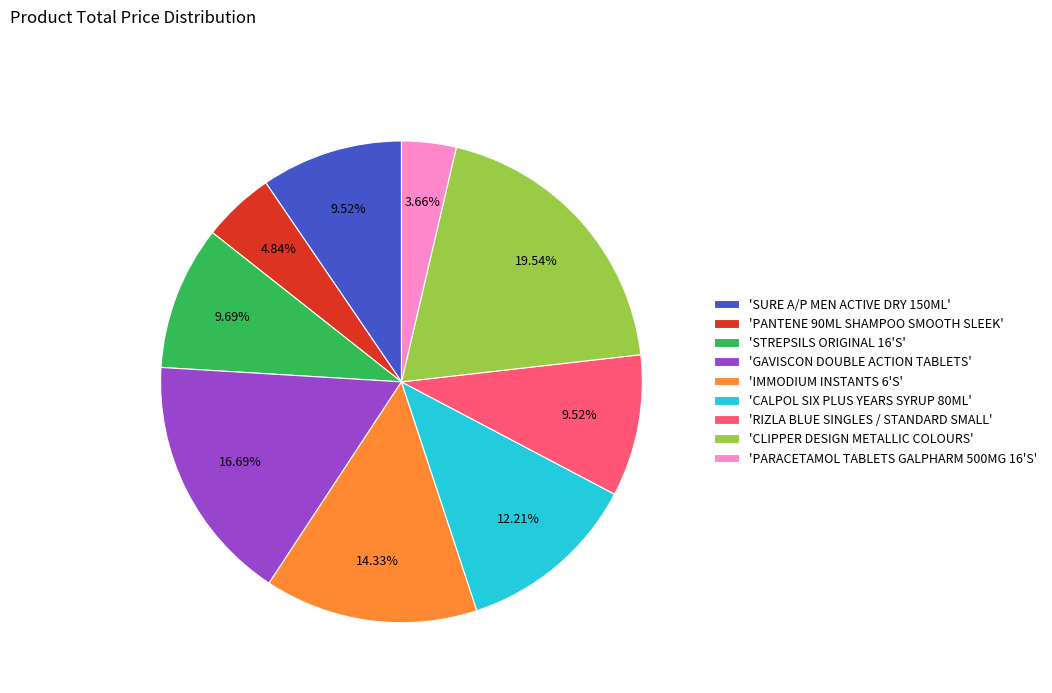

Which slice is the smallest?

'PARACETAMOL TABLETS GALPHARM 500MG 16'S'